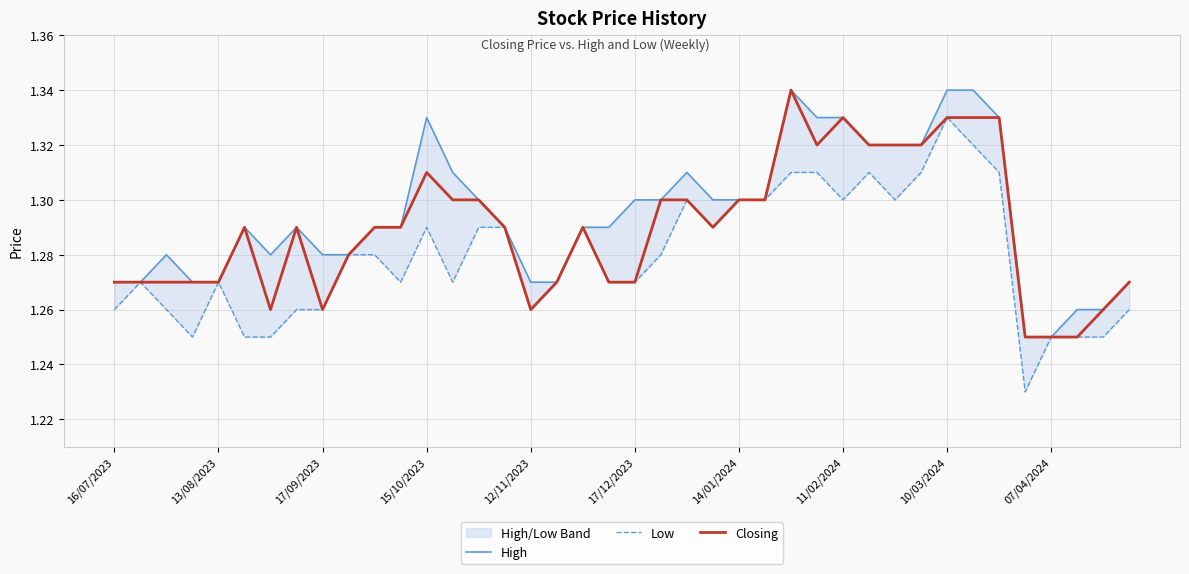

Is it true that Closing equals 2.0 at 17/09/2023?

False